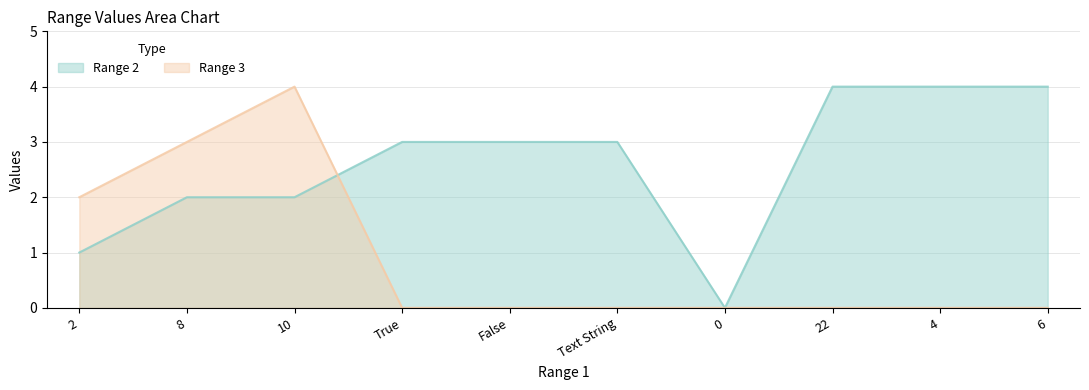

Which series ends up on top after the final intersection of Range 3 and Range 2?

Range 2